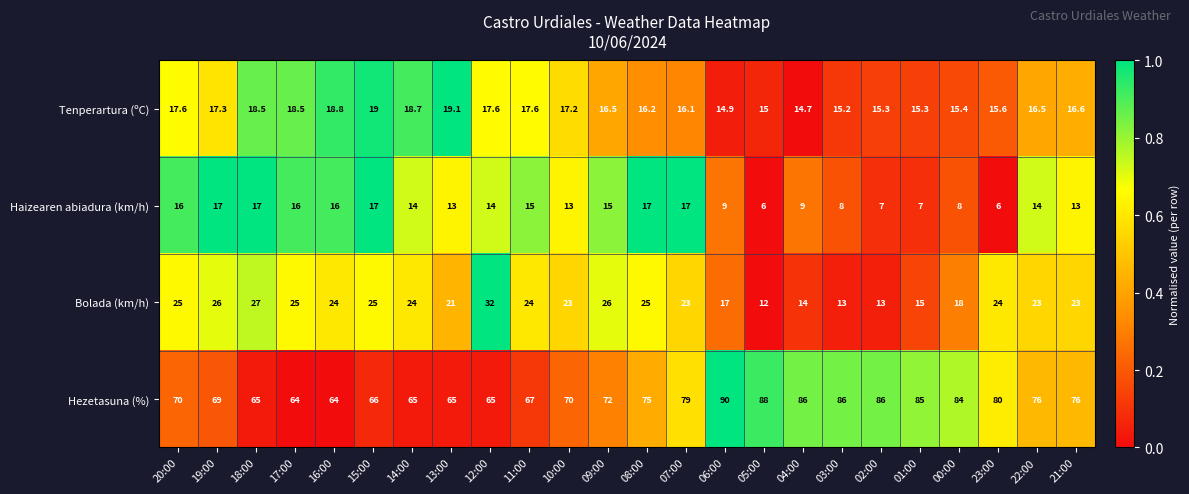

What is the difference between the second highest and second lowest values in the Bolada (km/h) series?

14.0